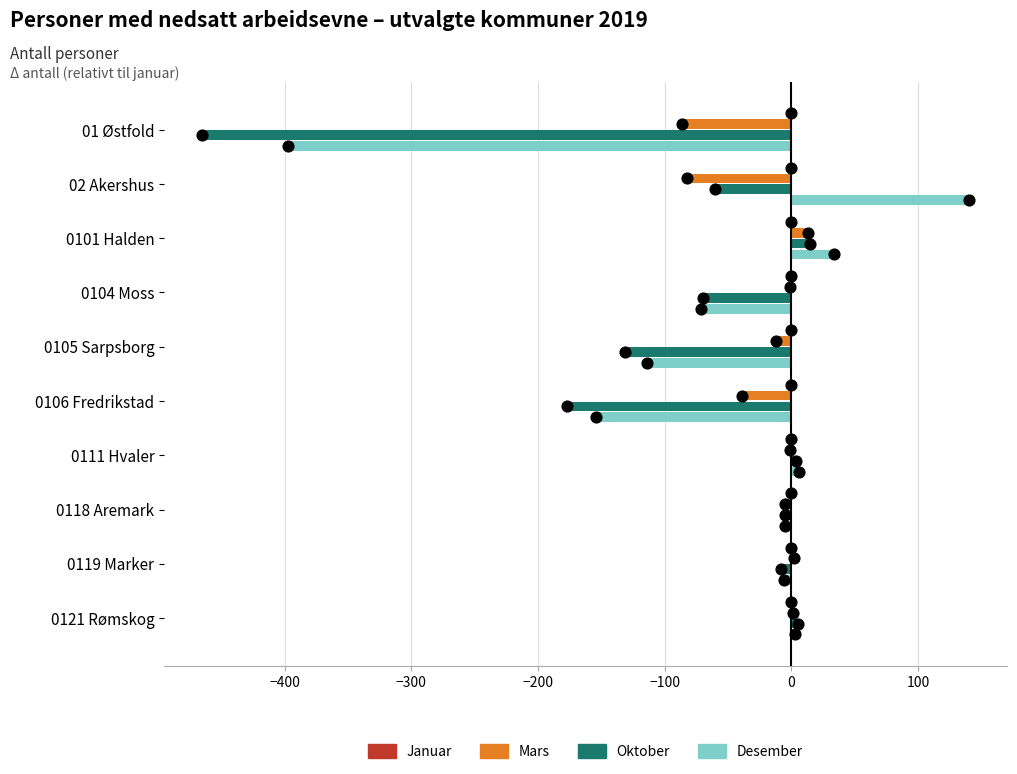

What are all the series names shown in the legend?

Januar, Mars, Oktober, Desember